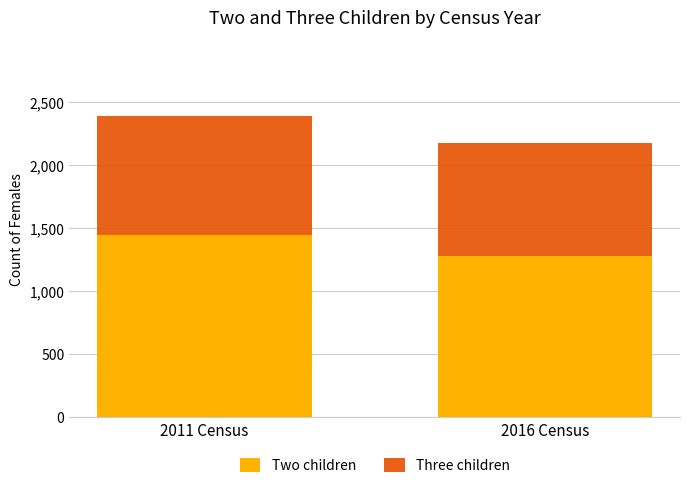

Which category has the lowest value in the Two children series?

2016 Census